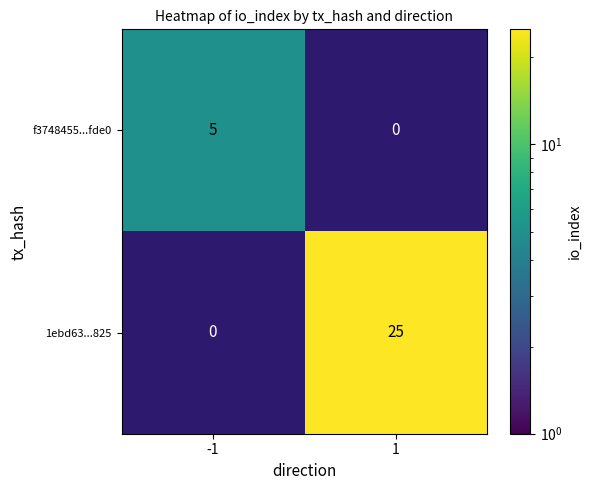

The value of f3748455...fde0 at -1 is 5. True or false?

True